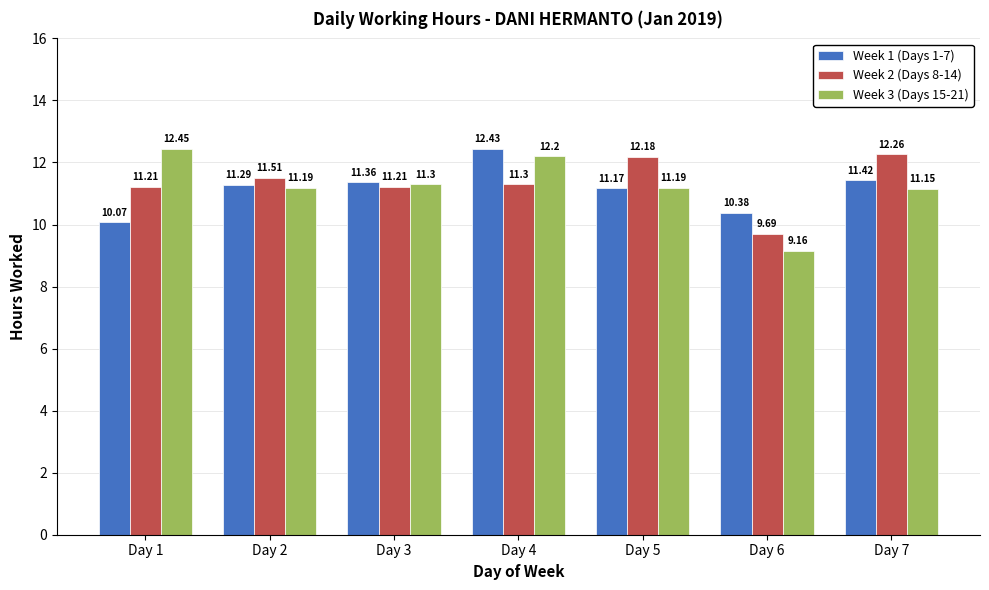

What is the average value of the Week 2 (Days 8-14) series?

11.3